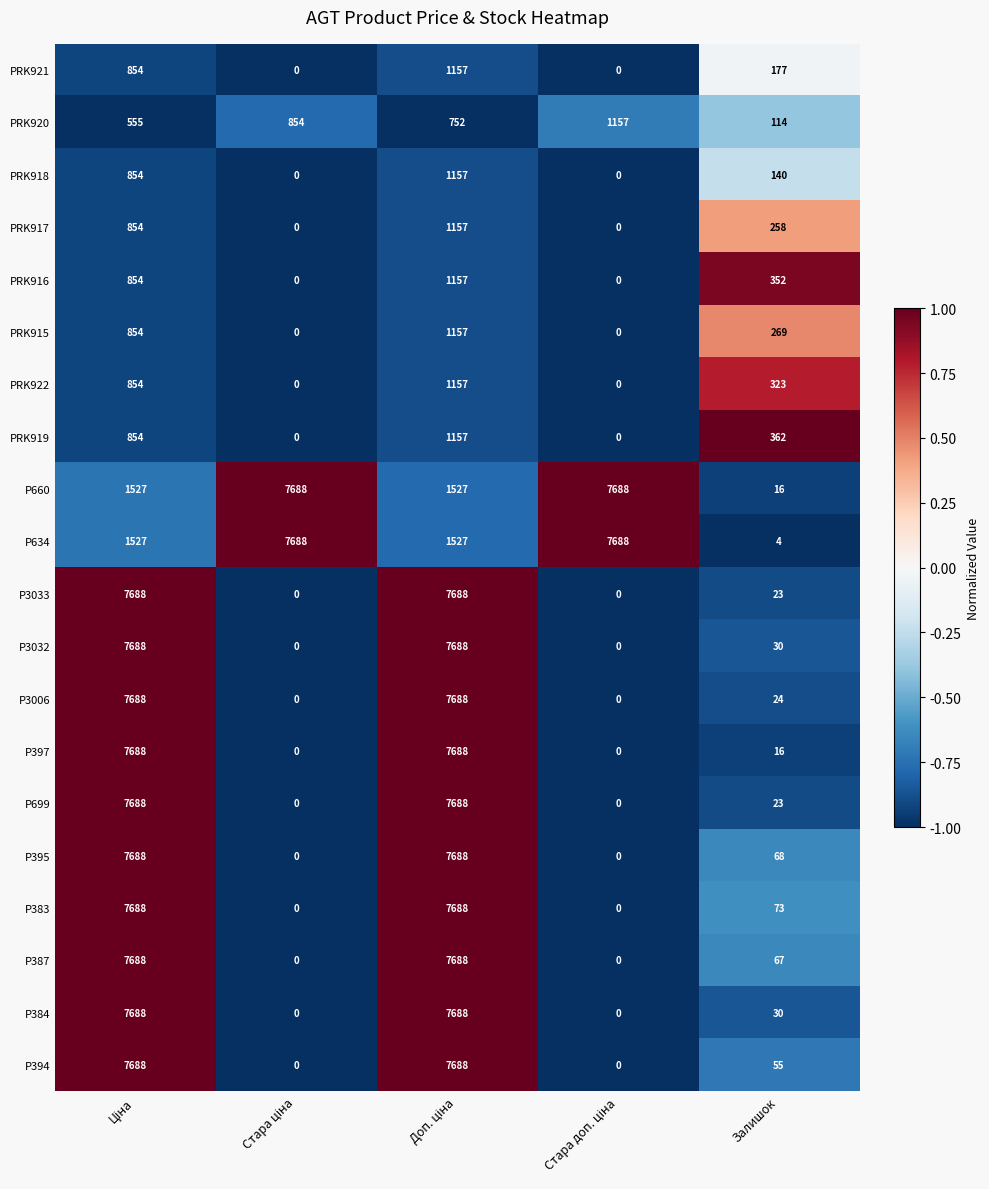

How many distinct data groups are displayed?

20